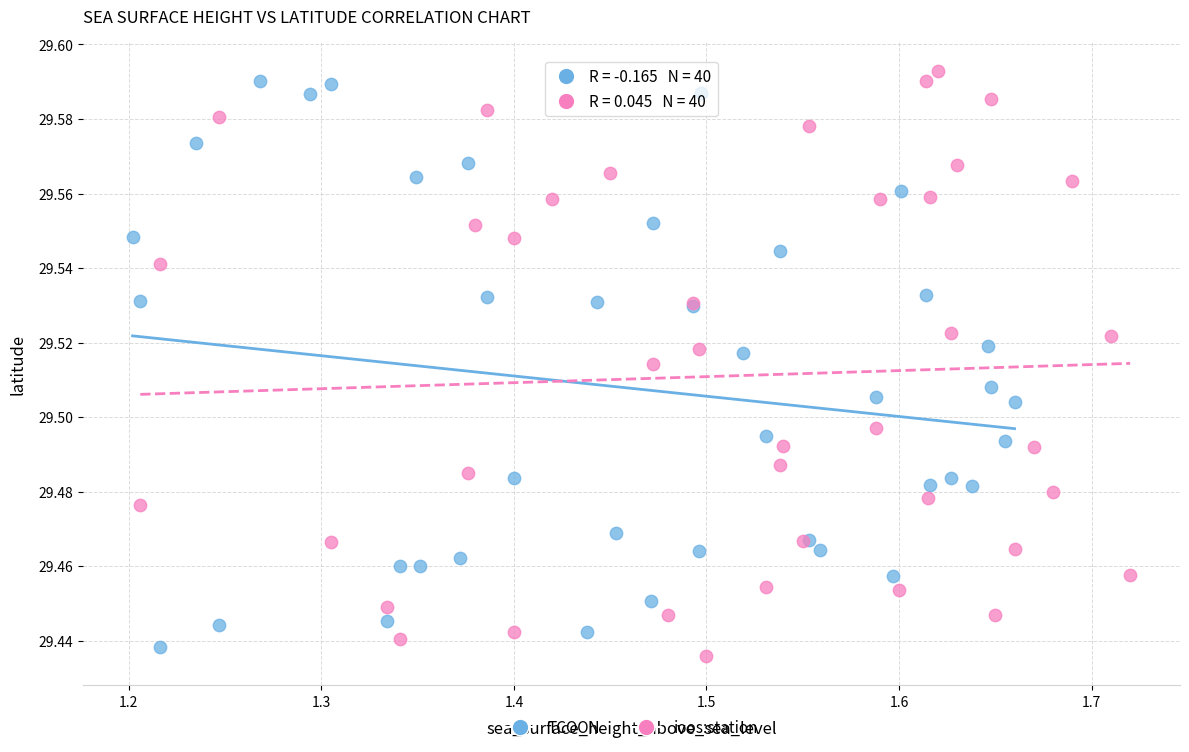

Which series contains the lowest Y value?

ioos:station